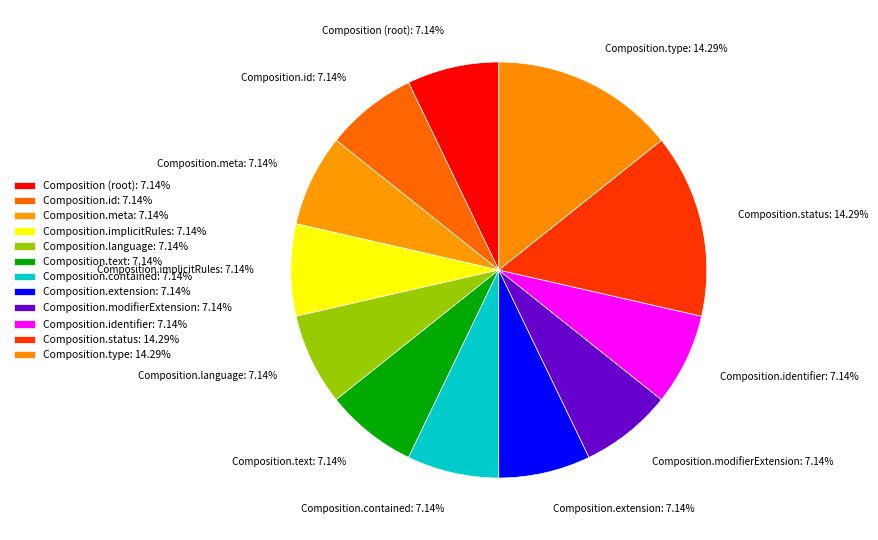

Does any single category account for the majority?

No